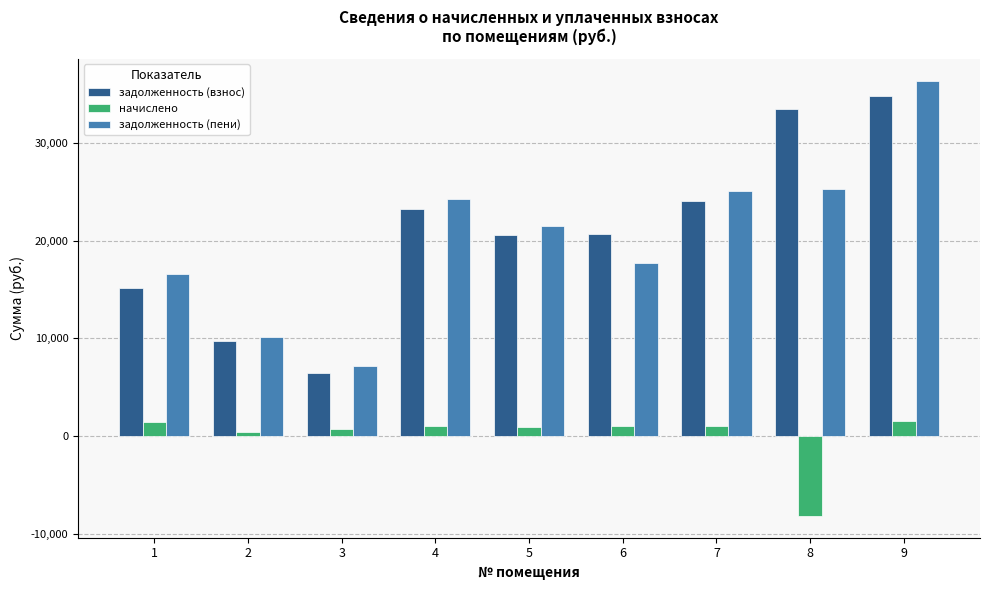

The value of задолженность (взнос) at 5 is 20583.1. True or false?

True